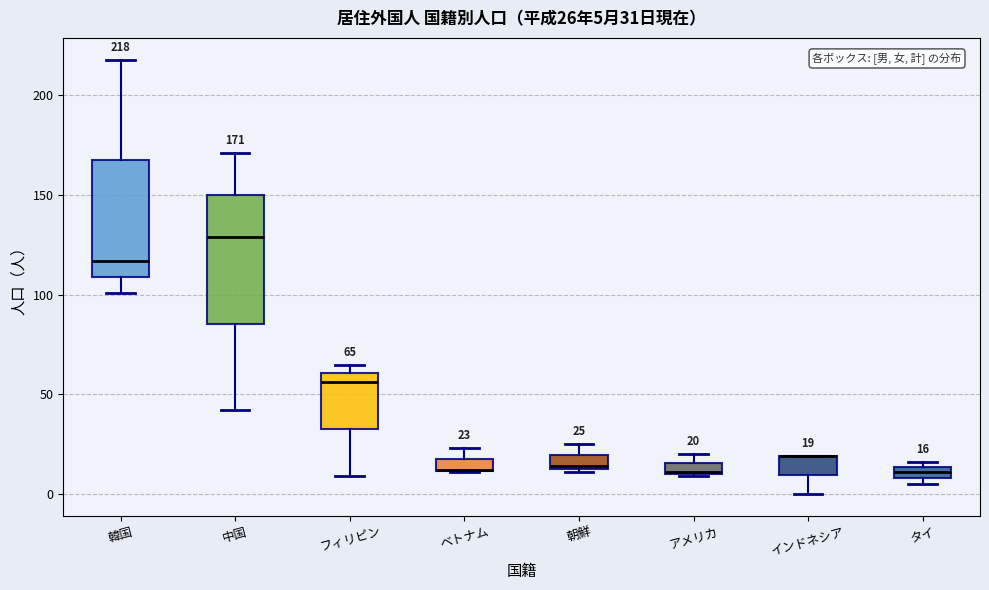

Comparing the boxes themselves (not the whiskers), which one is the tallest?

中国